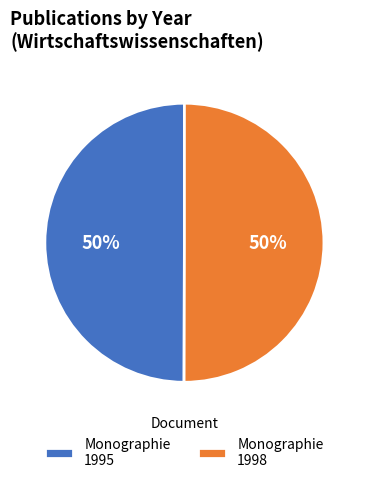

Is it true that Monographie 1998 is 36% of the pie?

False